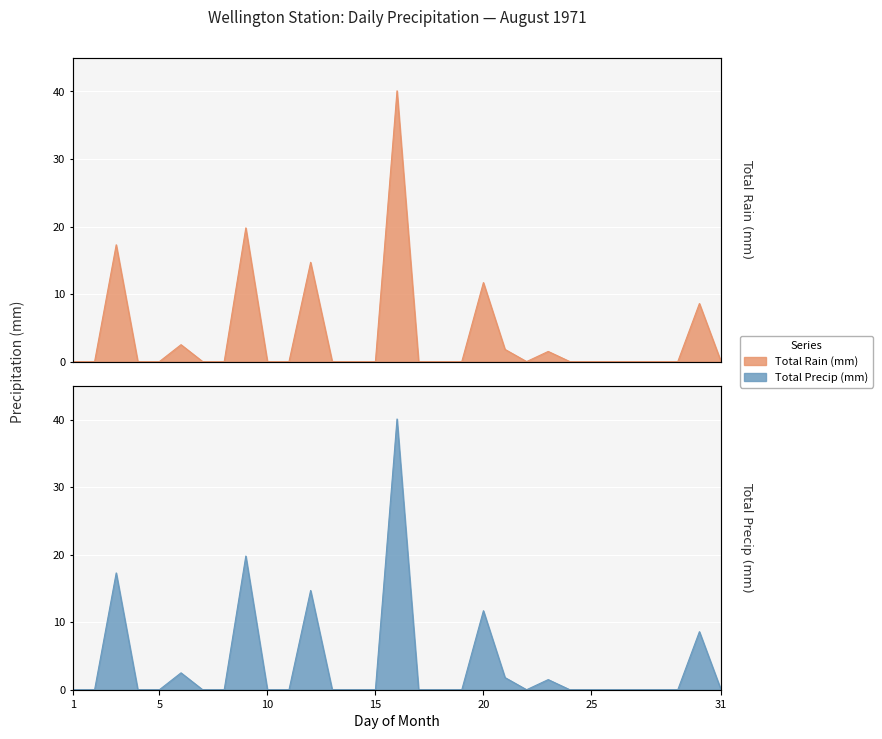

What is the value of the Total Rain (mm) point at the 9th from the left?

19.8